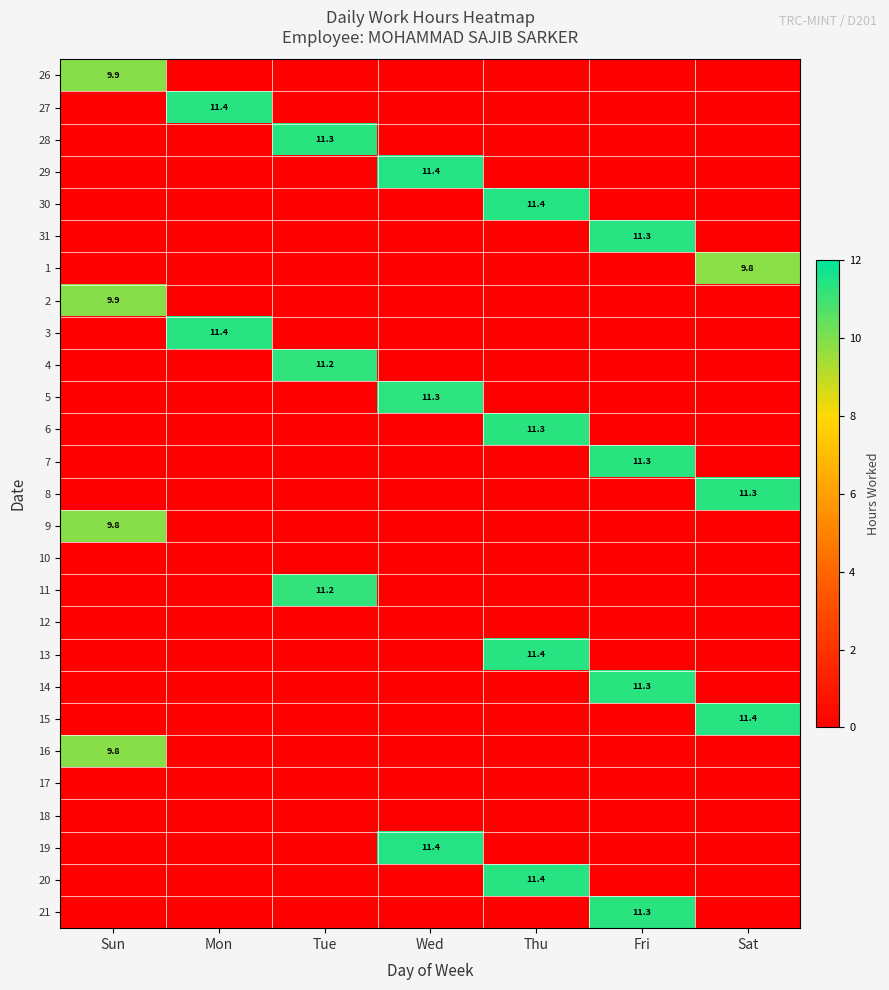

The 20 series shows -3.9 at Sat. True or false?

False